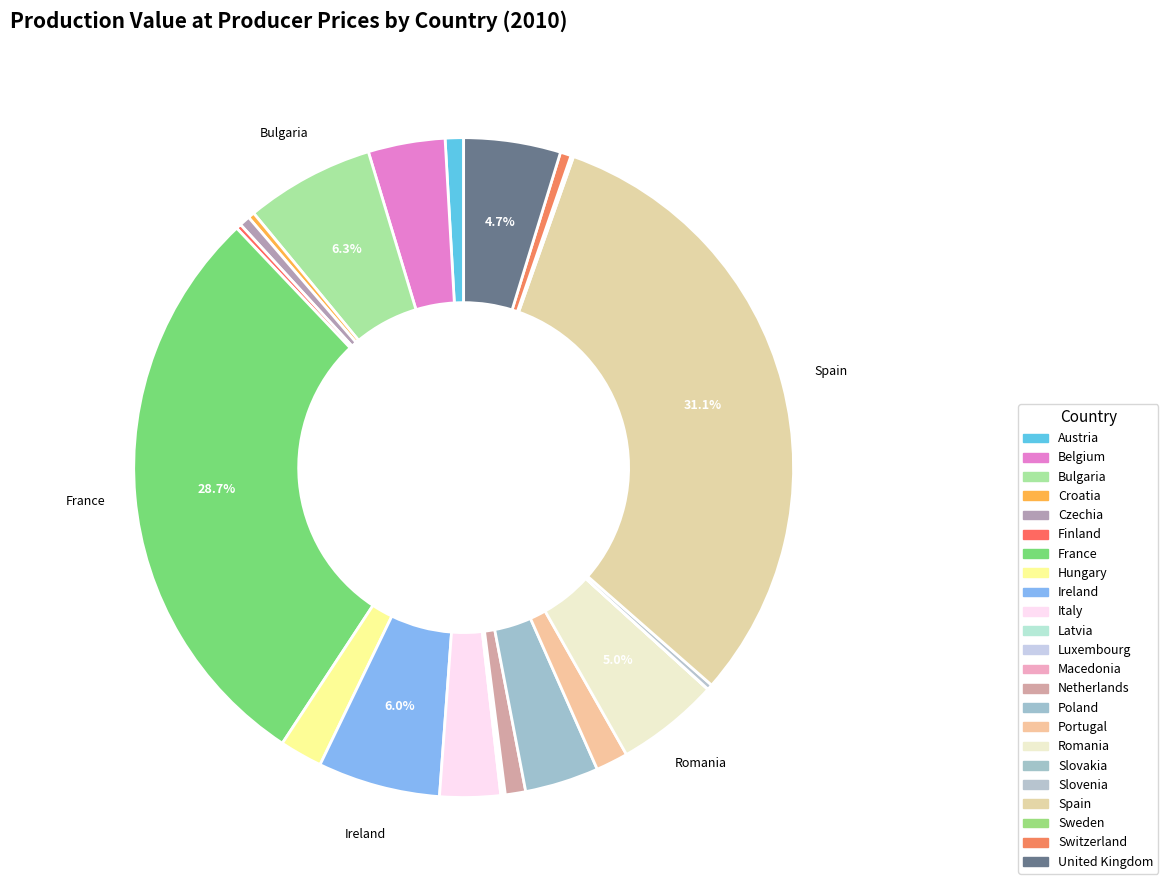

What percentage is NOT represented by Ireland?

94.0%